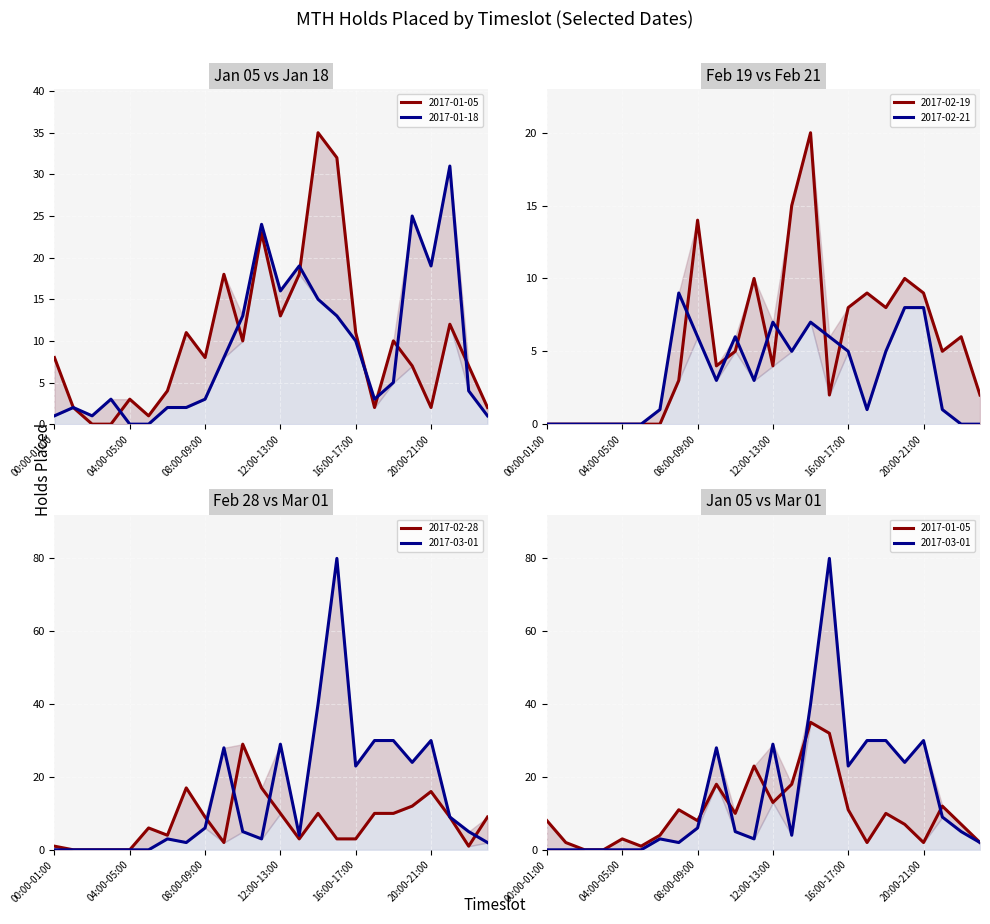

What is the label of the 6th point from the right?

18:00-19:00